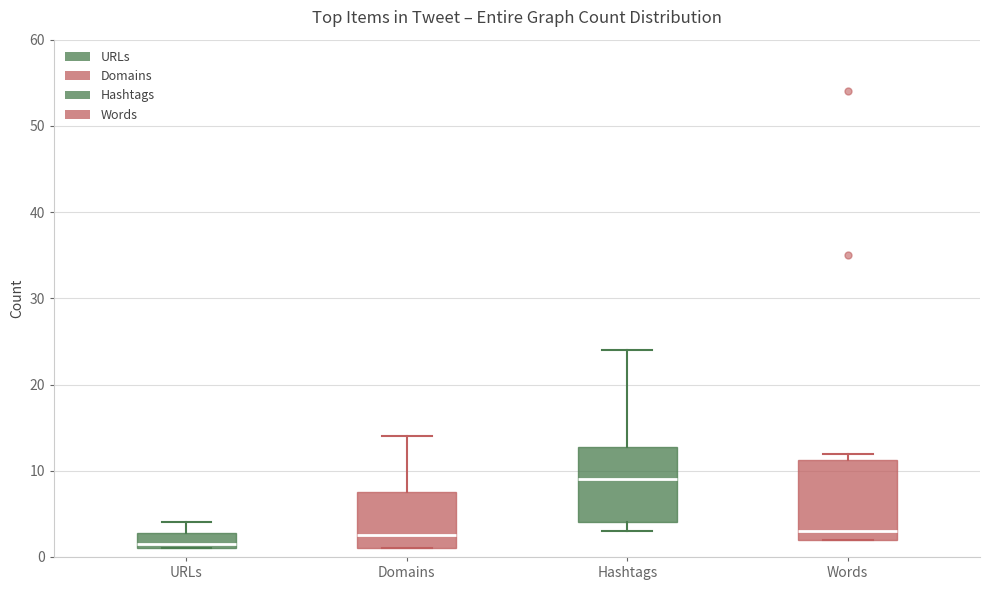

Reading left to right, read every box against the y-axis: the position of its median line, the range the box covers, and the ends of its whiskers. The values are not printed on the chart, so give them approximately, as read against the axis.

URLs: median 2, box 1 to 3, whiskers 1 to 4
Domains: median 3, box 1 to 8, whiskers 1 to 14
Hashtags: median 9, box 4 to 13, whiskers 3 to 24
Words: median 3, box 2 to 11, whiskers 2 to 12